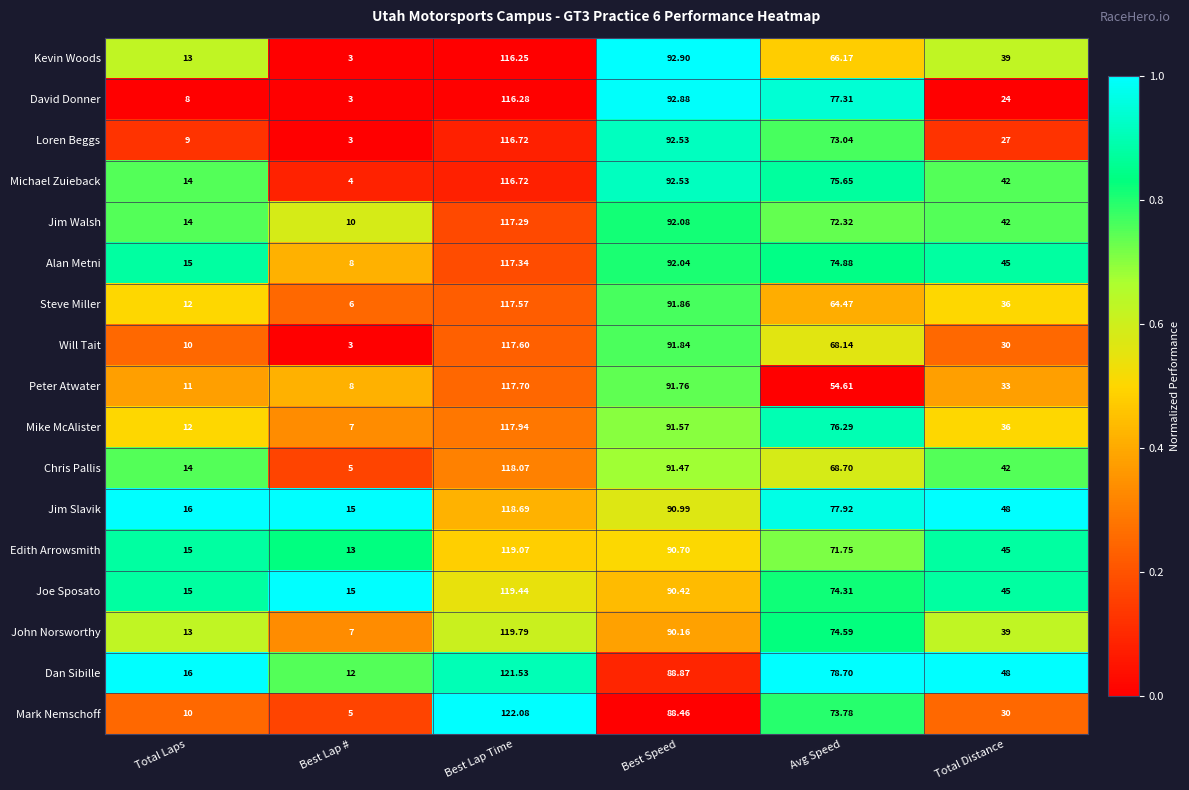

Where does the Jim Slavik series first go above 77?

Best Lap Time